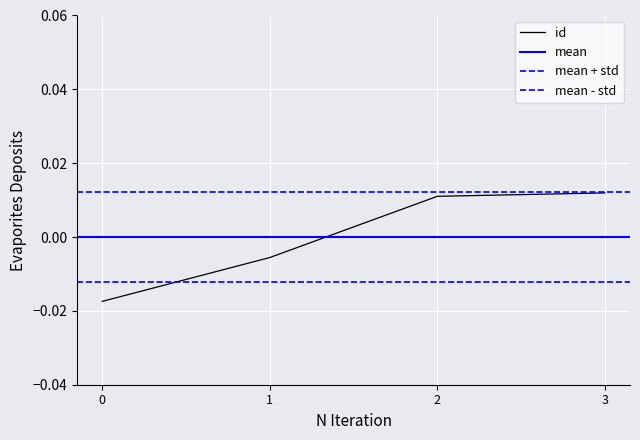

The chart shows a value of -0.0 at 0. True or false?

False